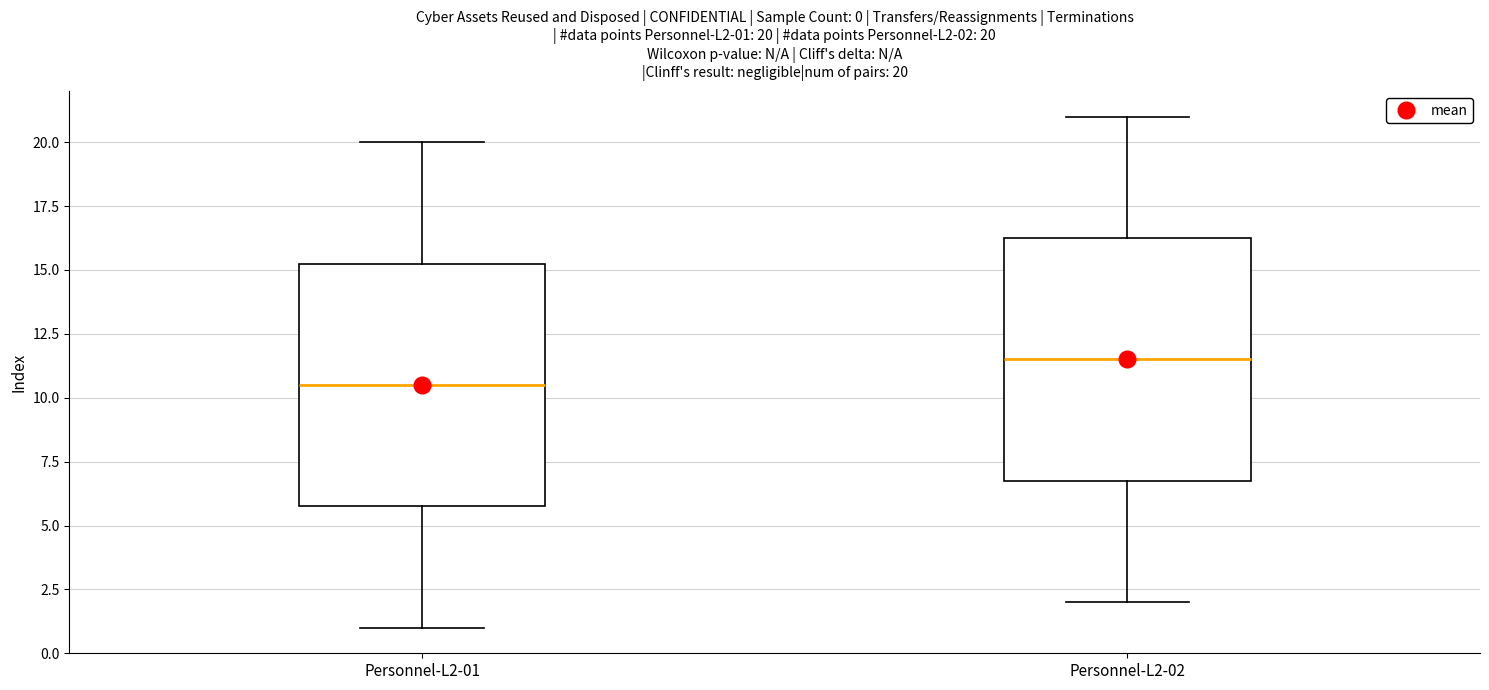

Which box's median line is the highest?

Personnel-L2-02